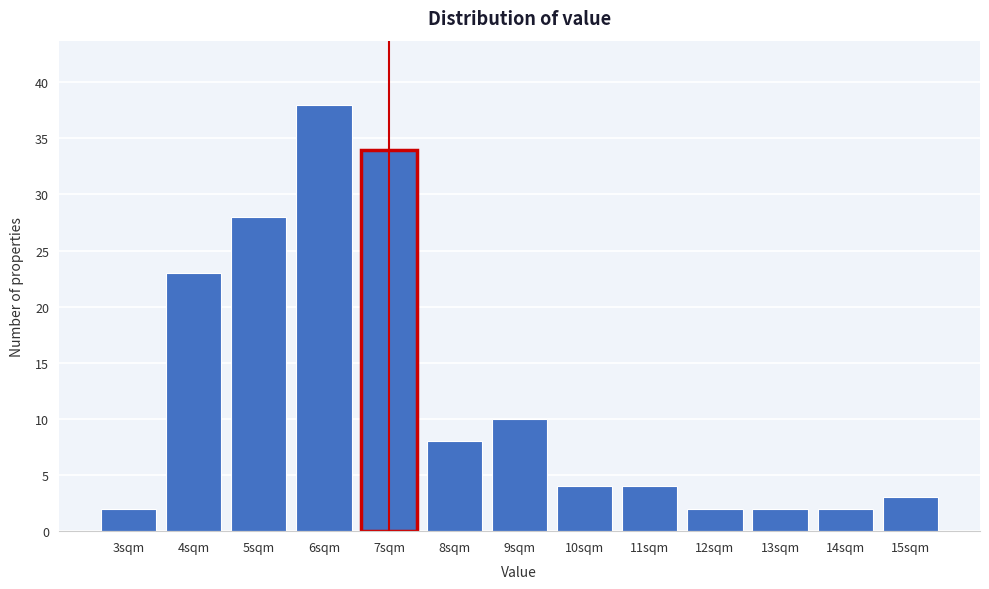

Reading left to right, list all the values displayed in this chart.

3sqm=2	4sqm=23	5sqm=28	6sqm=38	7sqm=34	8sqm=8	9sqm=10	10sqm=4	11sqm=4	12sqm=2	13sqm=2	14sqm=2	15sqm=3